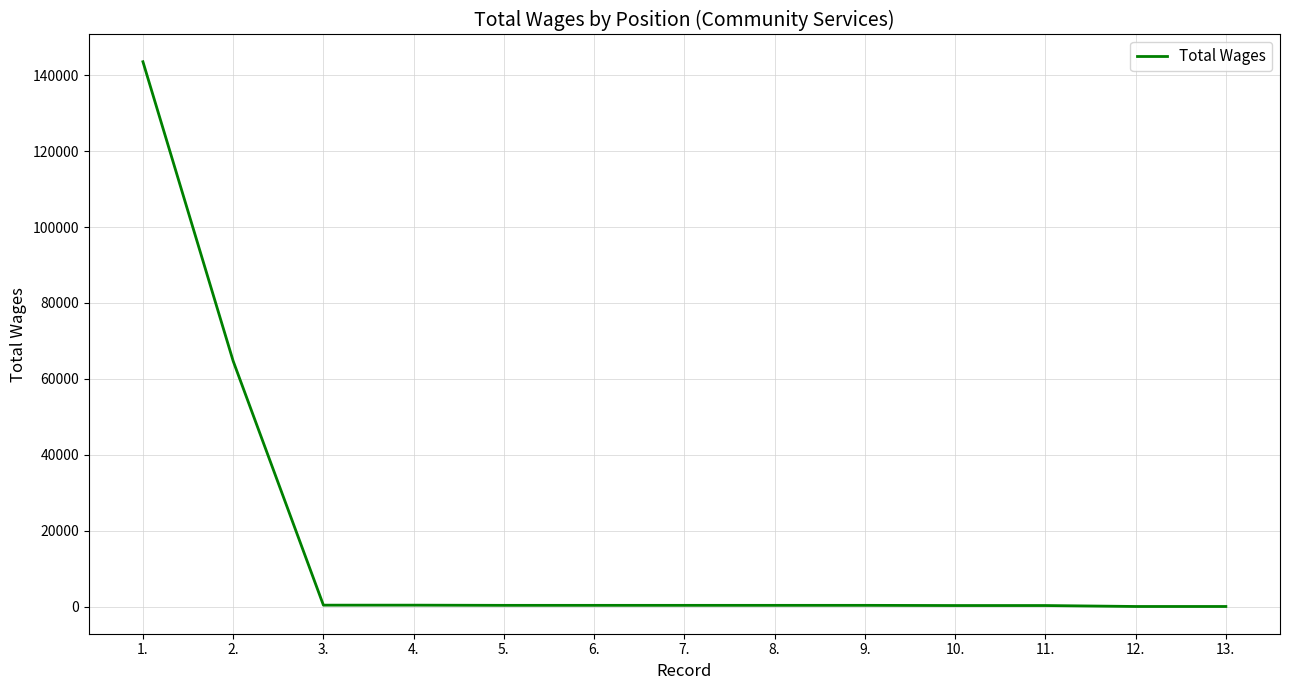

What is the difference between the maximum and minimum values?

143507